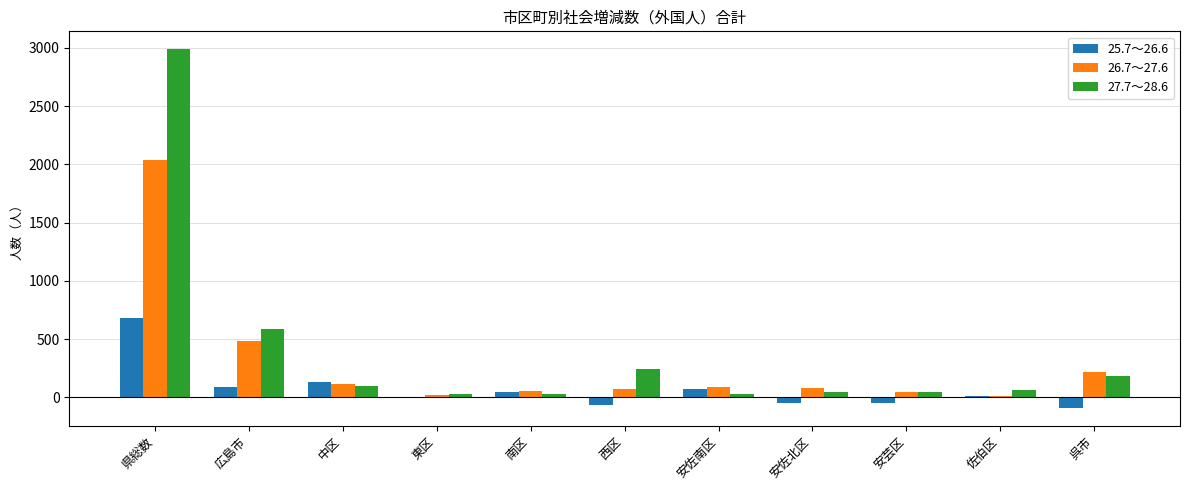

At which category is the sum across all series the highest?

県総数